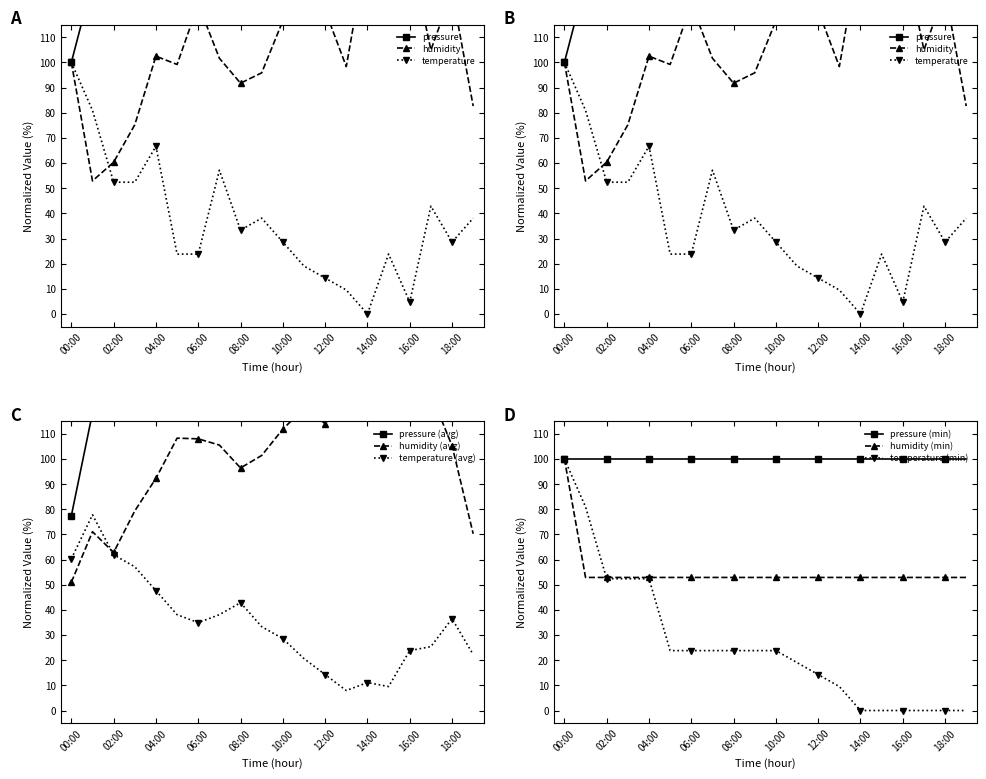

What is the average value of the humidity series?

106.0